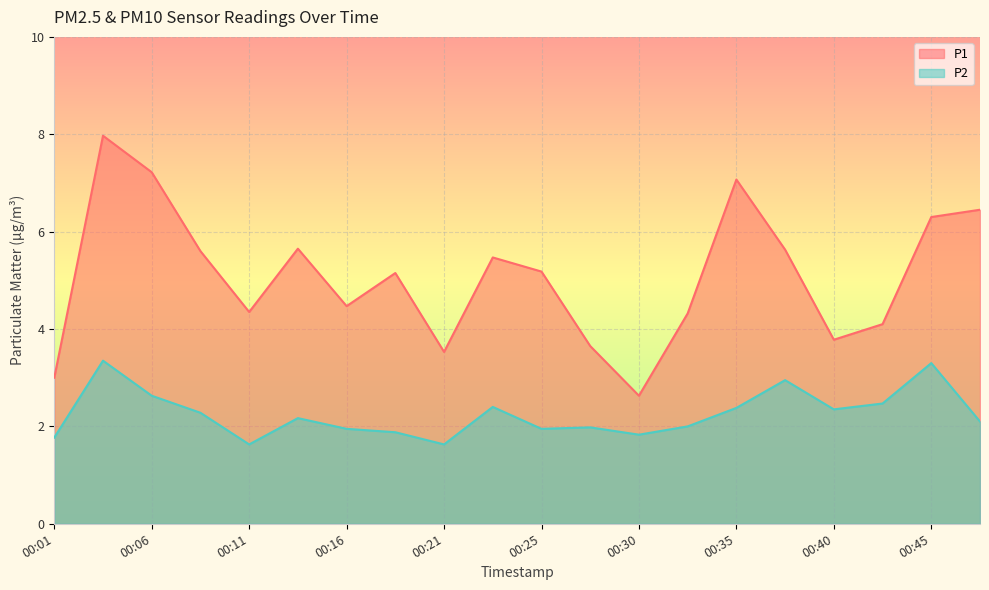

What is the minimum value for P1?

2.6